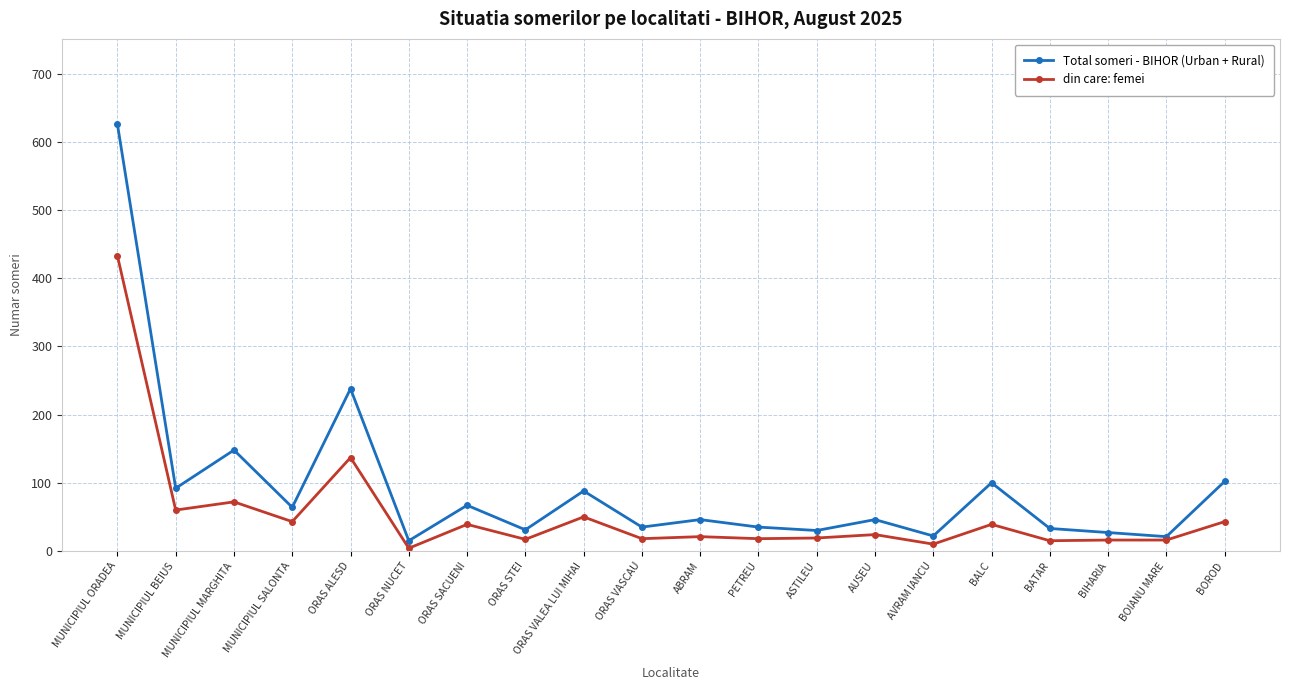

The Total someri - BIHOR (Urban + Rural) series shows 92 at MUNICIPIUL BEIUS. True or false?

True